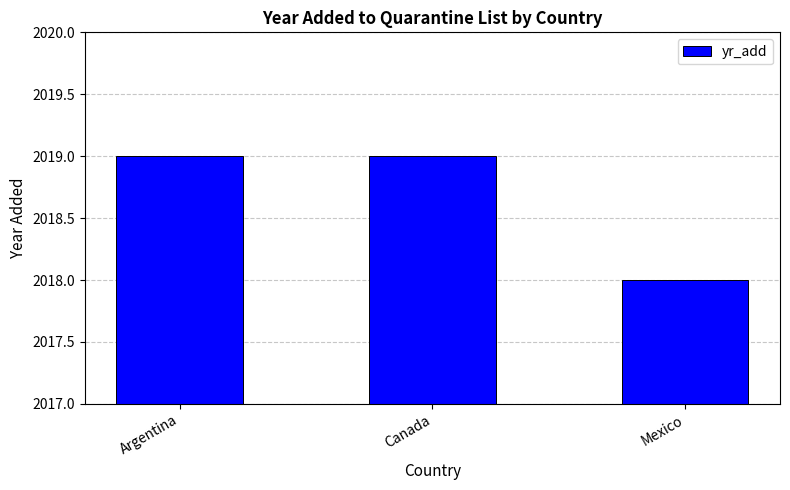

How many values are between 2018 and 2019?

3